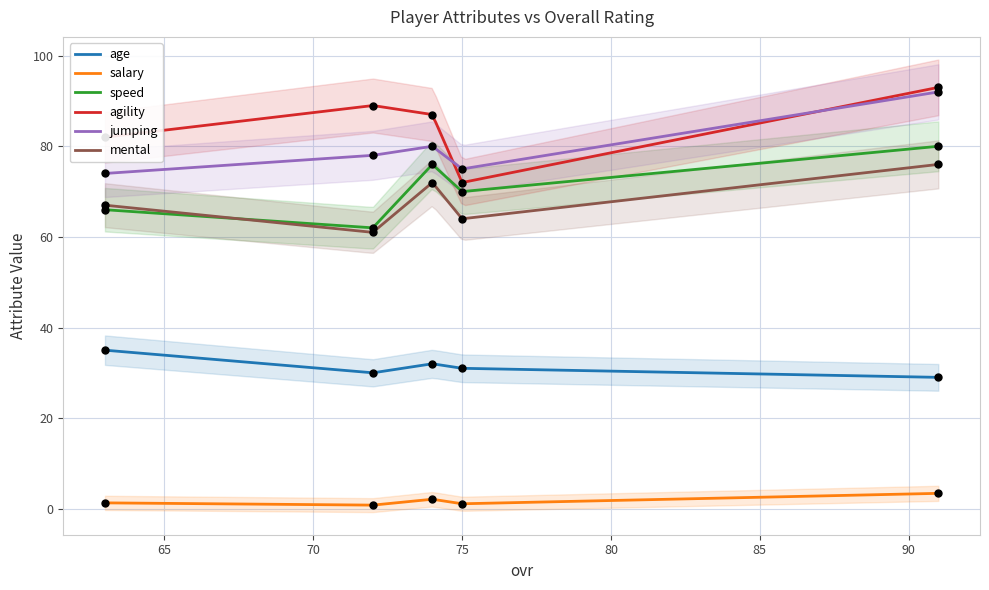

At which category is the sum across all series the highest?

91